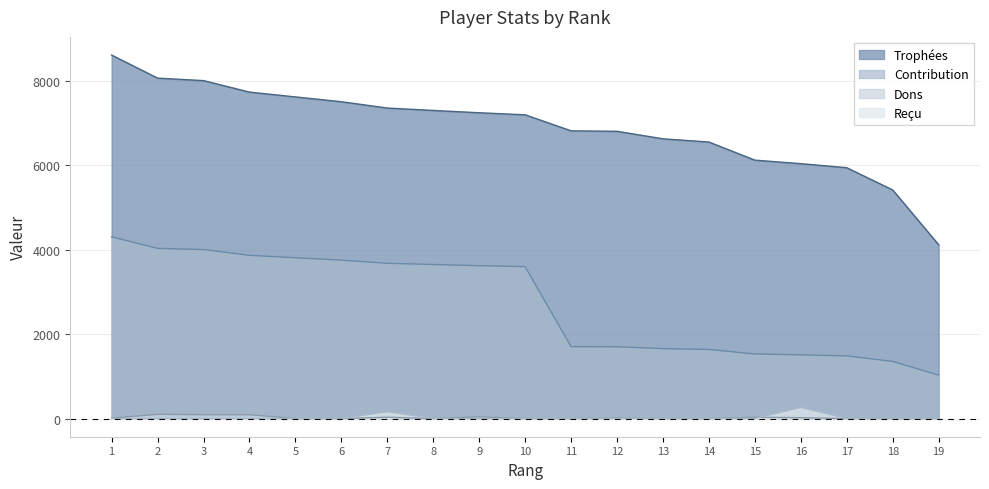

What is the difference between the highest and lowest values at 18?

5411